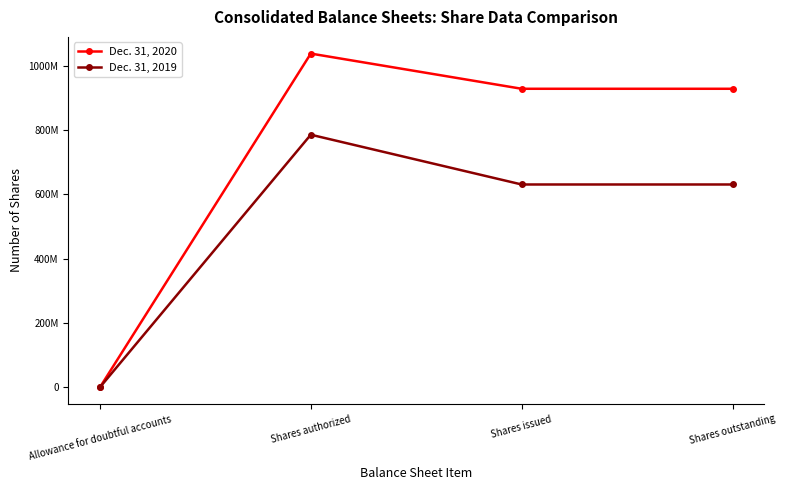

List the series in order of their overall mean, lowest first.

Dec. 31, 2019, Dec. 31, 2020